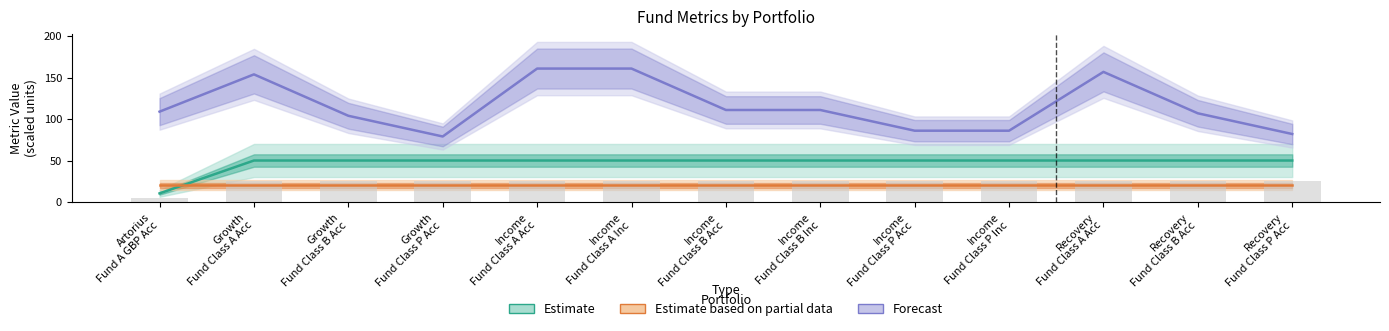

How many groups of bars are there?

13